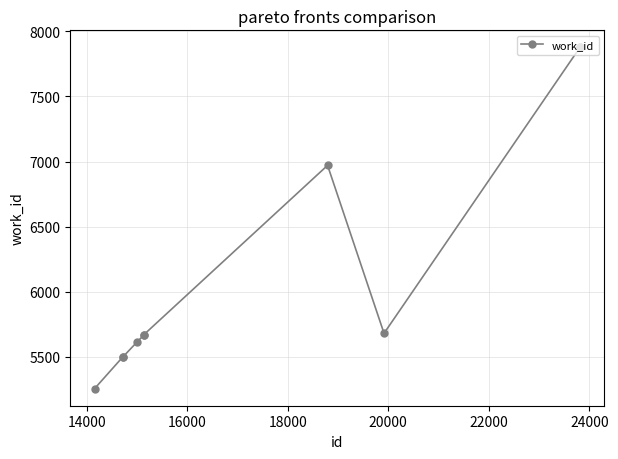

What is the average value?

6161